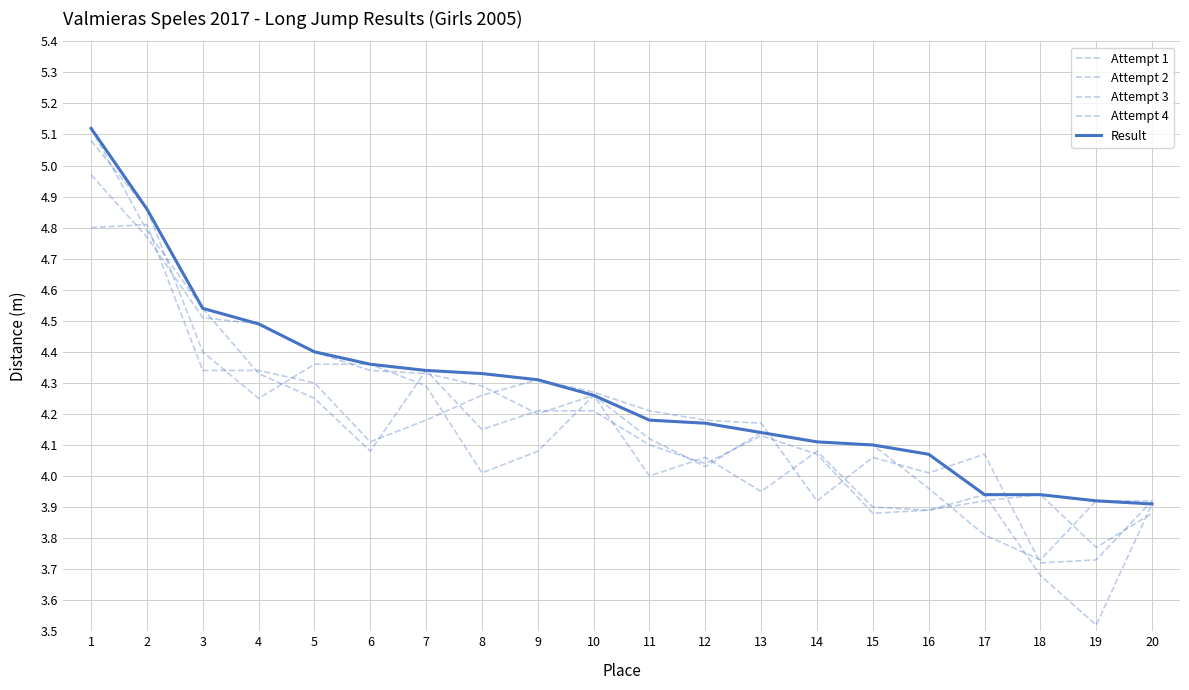

Which series changed the most between 5 and 18?

Attempt 3